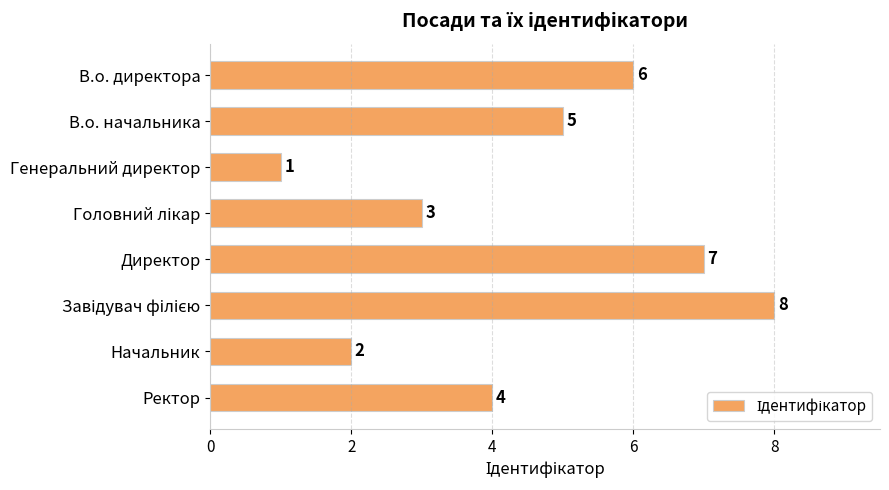

What is the minimum value shown in the chart?

1